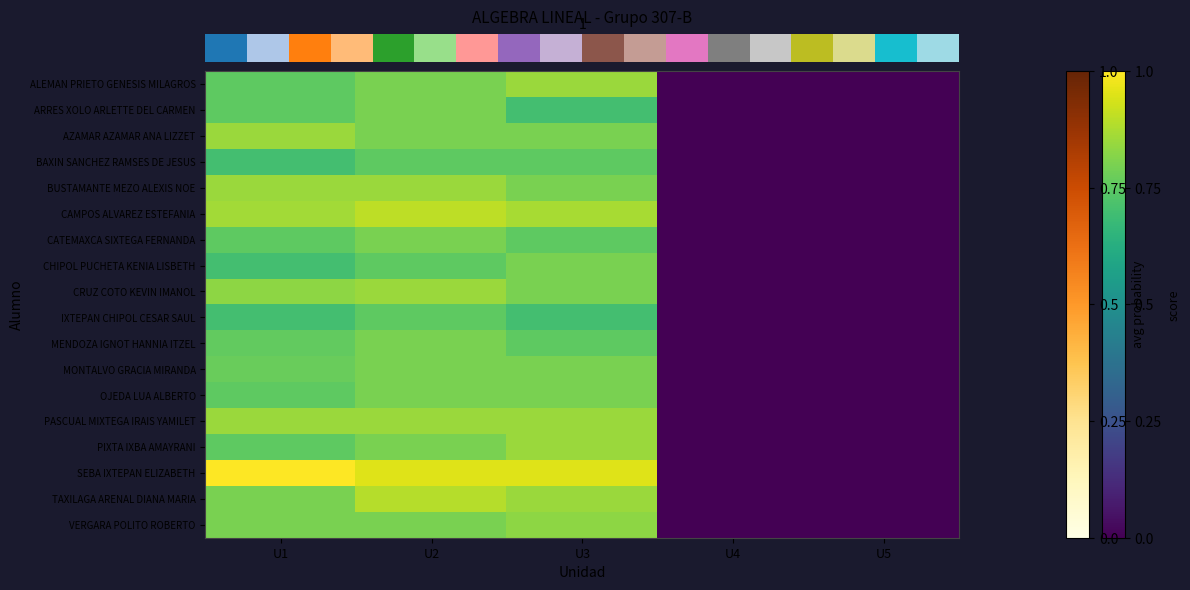

At how many categories does at least one series exceed 33?

3